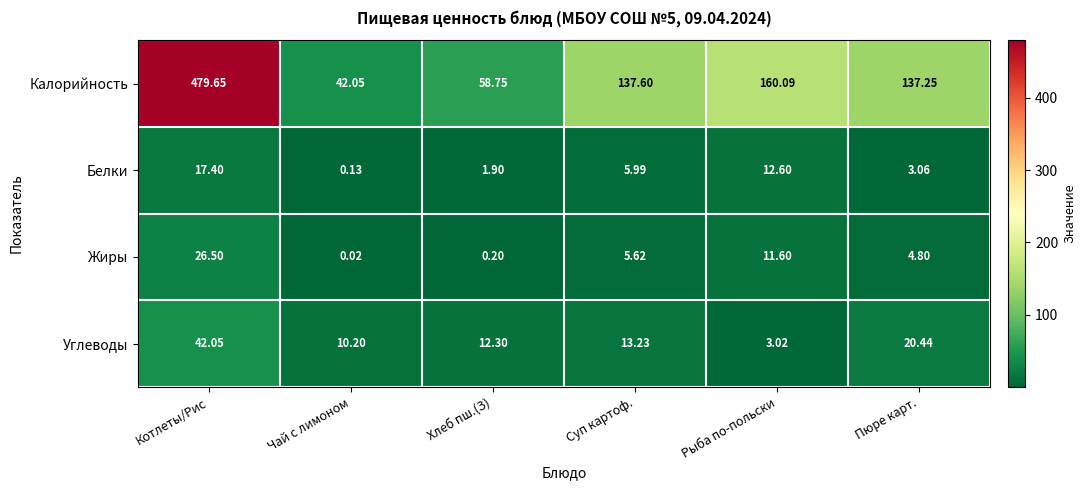

How many data points does each series have?

6